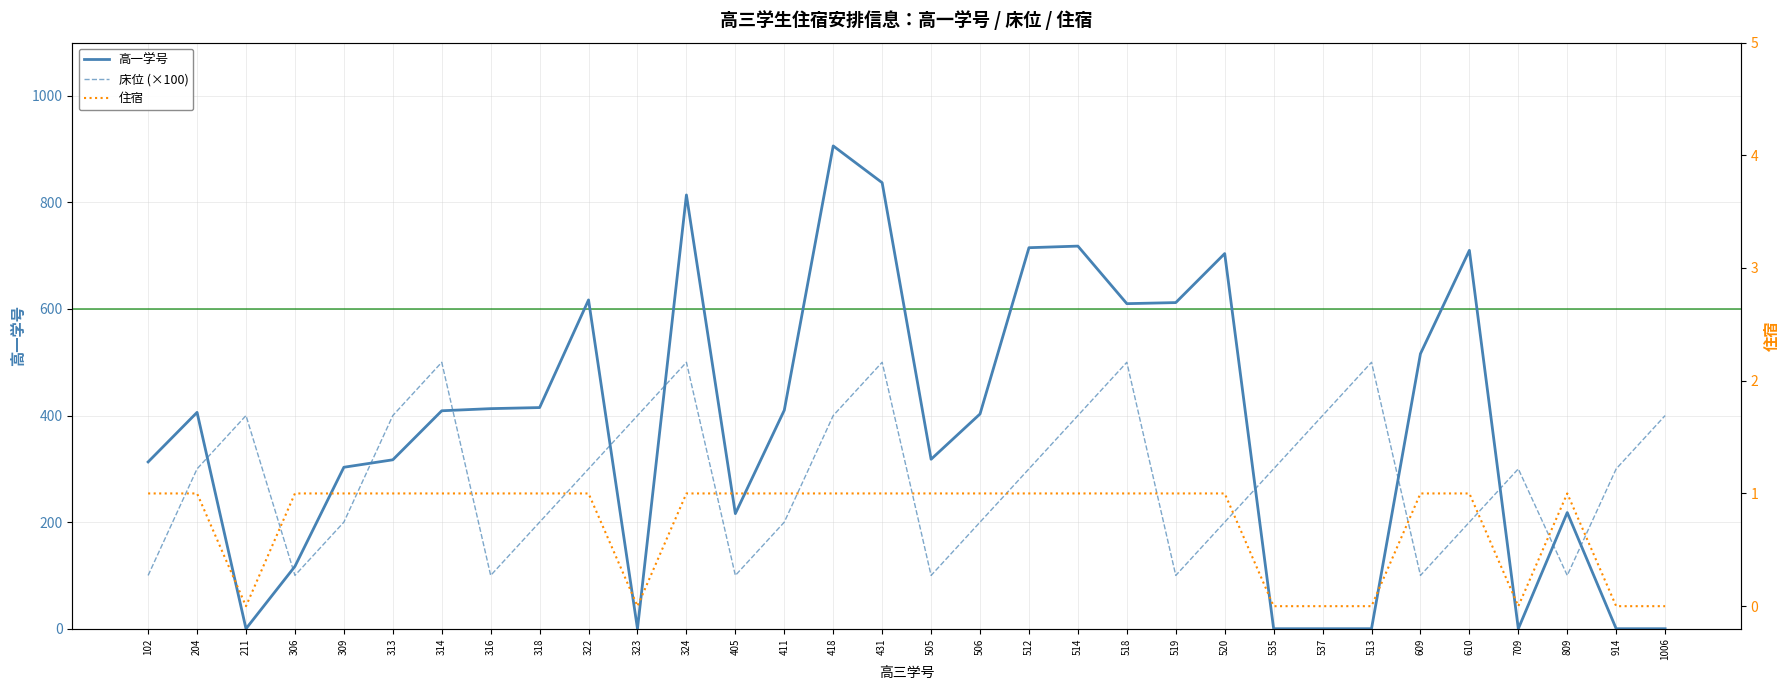

Between 512 and 519, which series saw the biggest shift?

床位